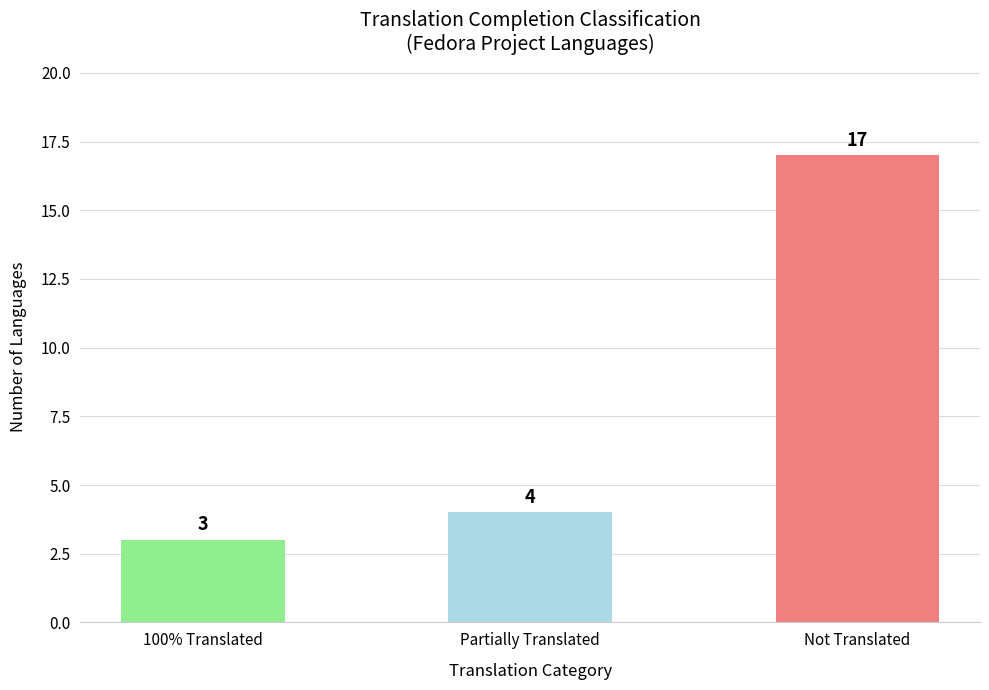

Is it true that the value at 100% Translated is 3?

True